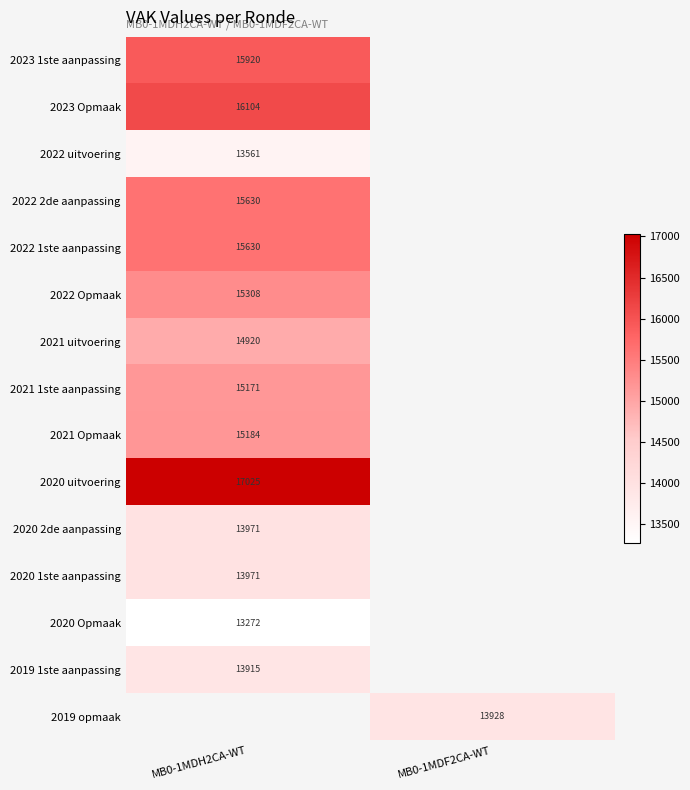

The 2020 uitvoering series shows 23564.7 at MB0-1MDH2CA-WT. True or false?

False